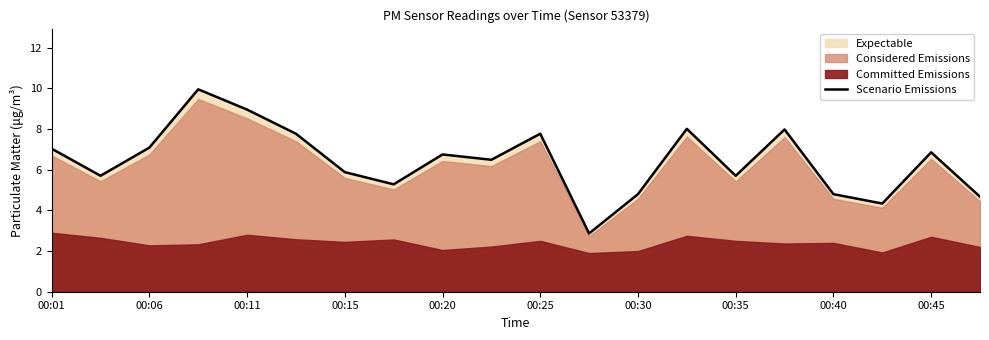

What is the lowest value of the Scenario Emissions series?

2.9